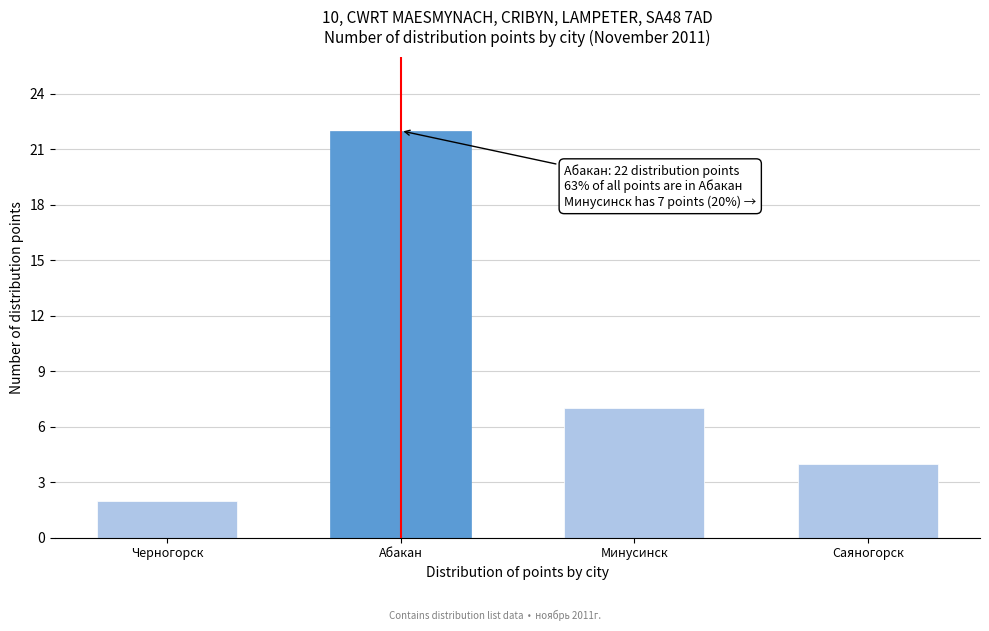

Reading left to right, transcribe all the data shown in this chart.

Черногорск=2	Абакан=22	Минусинск=7	Саяногорск=4